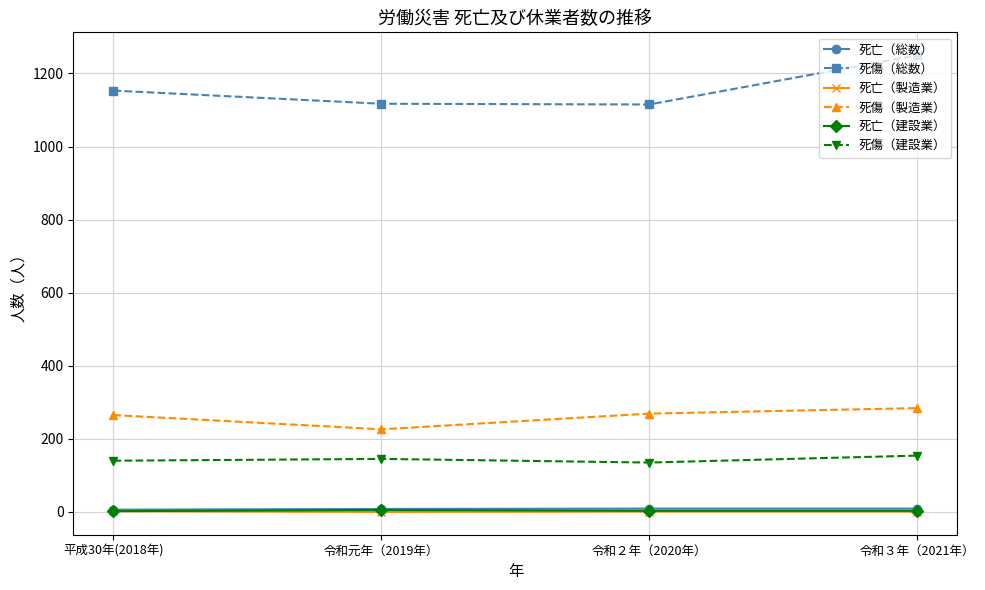

What are all the series names shown in the legend?

死亡（総数）, 死傷（総数）, 死亡（製造業）, 死傷（製造業）, 死亡（建設業）, 死傷（建設業）